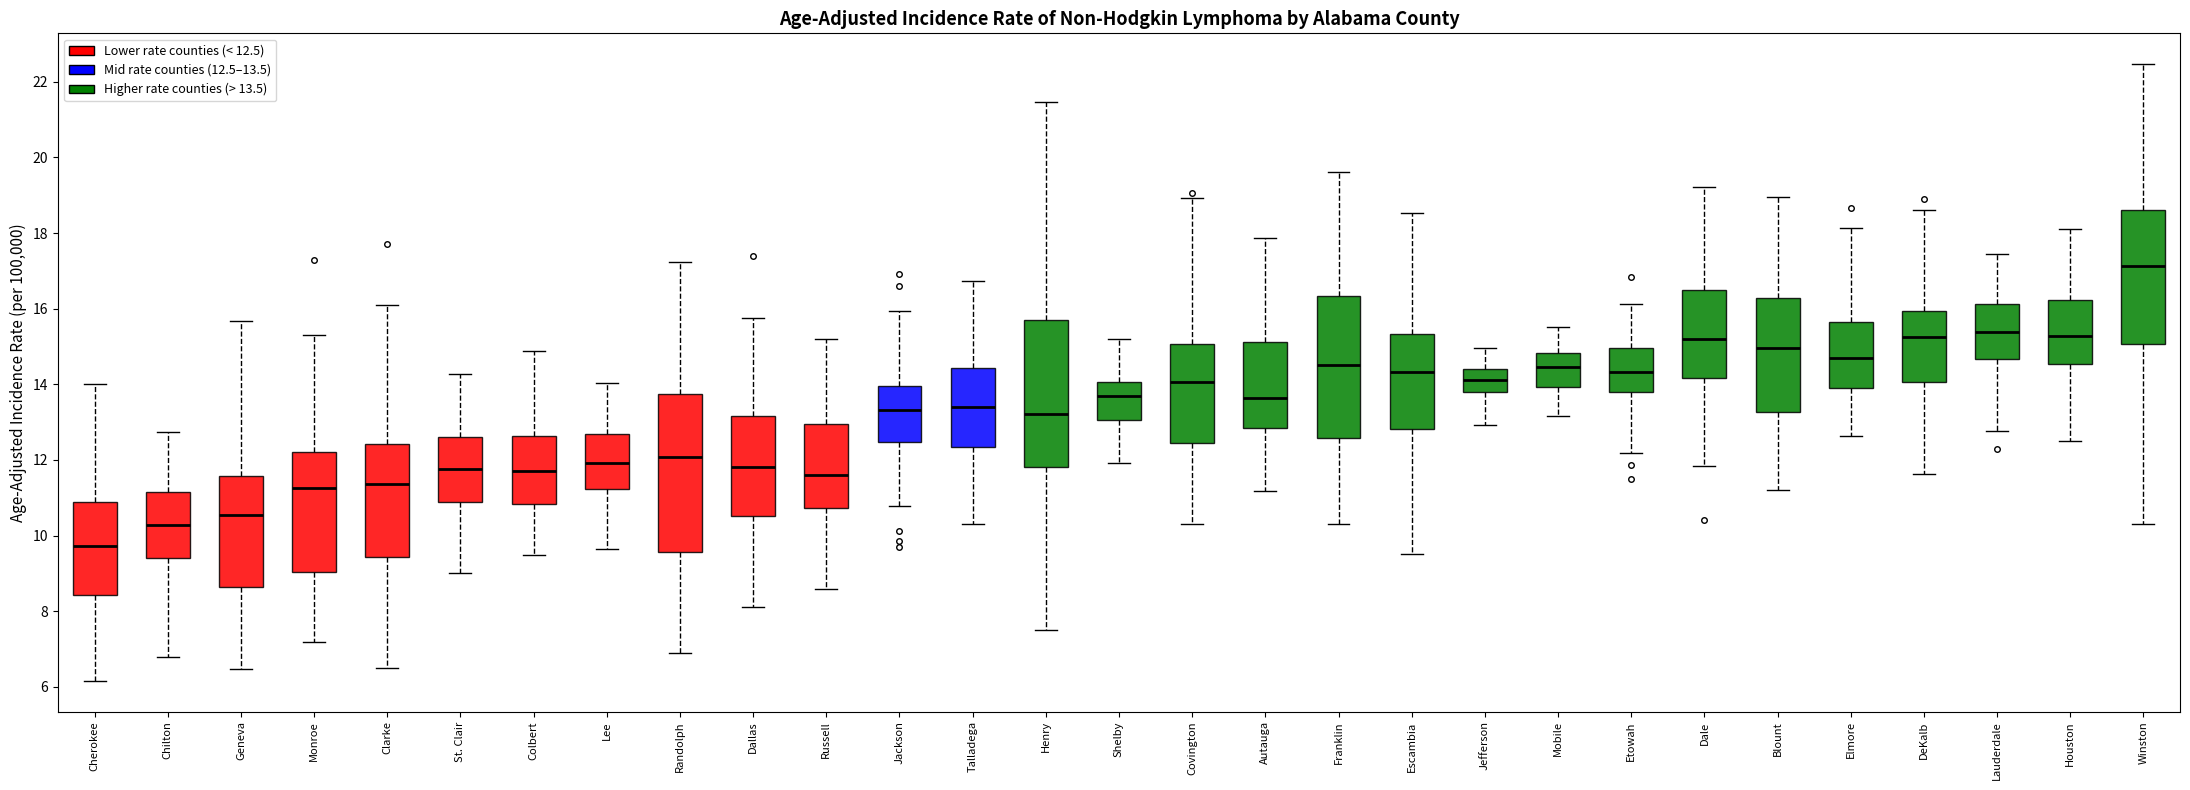

Reading left to right, transcribe this box plot: for each box, give where its median line is, the range the box spans, and where its two whiskers end, as read against the y-axis. The values are not printed on the chart, so give them approximately, as read against the axis.

Cherokee: median 9.8, box 8.4 to 10.8, whiskers 6.2 to 14.0
Chilton: median 10.2, box 9.4 to 11.2, whiskers 6.8 to 12.8
Geneva: median 10.6, box 8.6 to 11.6, whiskers 6.4 to 15.6
Monroe: median 11.2, box 9.0 to 12.2, whiskers 7.2 to 15.4
Clarke: median 11.4, box 9.4 to 12.4, whiskers 6.6 to 16.0
St. Clair: median 11.8, box 10.8 to 12.6, whiskers 9.0 to 14.2
Colbert: median 11.8, box 10.8 to 12.6, whiskers 9.4 to 14.8
Lee: median 12.0, box 11.2 to 12.6, whiskers 9.6 to 14.0
Randolph: median 12.0, box 9.6 to 13.8, whiskers 7.0 to 17.2
Dallas: median 11.8, box 10.6 to 13.2, whiskers 8.2 to 15.8
Russell: median 11.6, box 10.8 to 13.0, whiskers 8.6 to 15.2
Jackson: median 13.4, box 12.4 to 14.0, whiskers 10.8 to 16.0
Talladega: median 13.4, box 12.4 to 14.4, whiskers 10.4 to 16.8
Henry: median 13.2, box 11.8 to 15.8, whiskers 7.6 to 21.4
Shelby: median 13.6, box 13.0 to 14.0, whiskers 12.0 to 15.2
Covington: median 14.0, box 12.4 to 15.0, whiskers 10.4 to 19.0
Autauga: median 13.6, box 12.8 to 15.2, whiskers 11.2 to 17.8
Franklin: median 14.6, box 12.6 to 16.4, whiskers 10.4 to 19.6
Escambia: median 14.4, box 12.8 to 15.4, whiskers 9.6 to 18.6
Jefferson: median 14.2, box 13.8 to 14.4, whiskers 13.0 to 15.0
Mobile: median 14.4, box 14.0 to 14.8, whiskers 13.2 to 15.6
Etowah: median 14.4, box 13.8 to 15.0, whiskers 12.2 to 16.2
Dale: median 15.2, box 14.2 to 16.4, whiskers 11.8 to 19.2
Blount: median 15.0, box 13.2 to 16.2, whiskers 11.2 to 19.0
Elmore: median 14.6, box 13.8 to 15.6, whiskers 12.6 to 18.2
DeKalb: median 15.2, box 14.0 to 16.0, whiskers 11.6 to 18.6
Lauderdale: median 15.4, box 14.6 to 16.2, whiskers 12.8 to 17.4
Houston: median 15.2, box 14.6 to 16.2, whiskers 12.6 to 18.2
Winston: median 17.2, box 15.0 to 18.6, whiskers 10.4 to 22.4